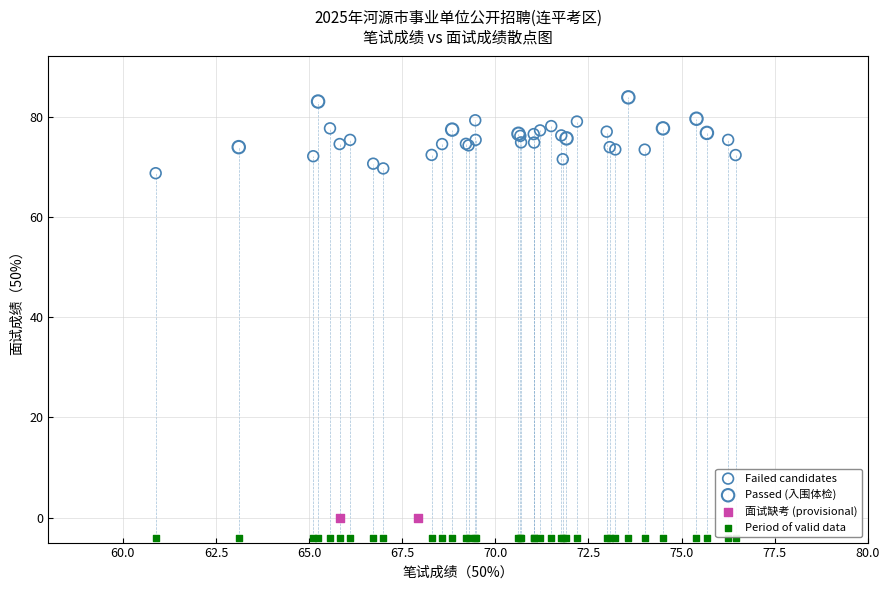

Which series reaches the maximum Y coordinate?

Passed (入围体检)